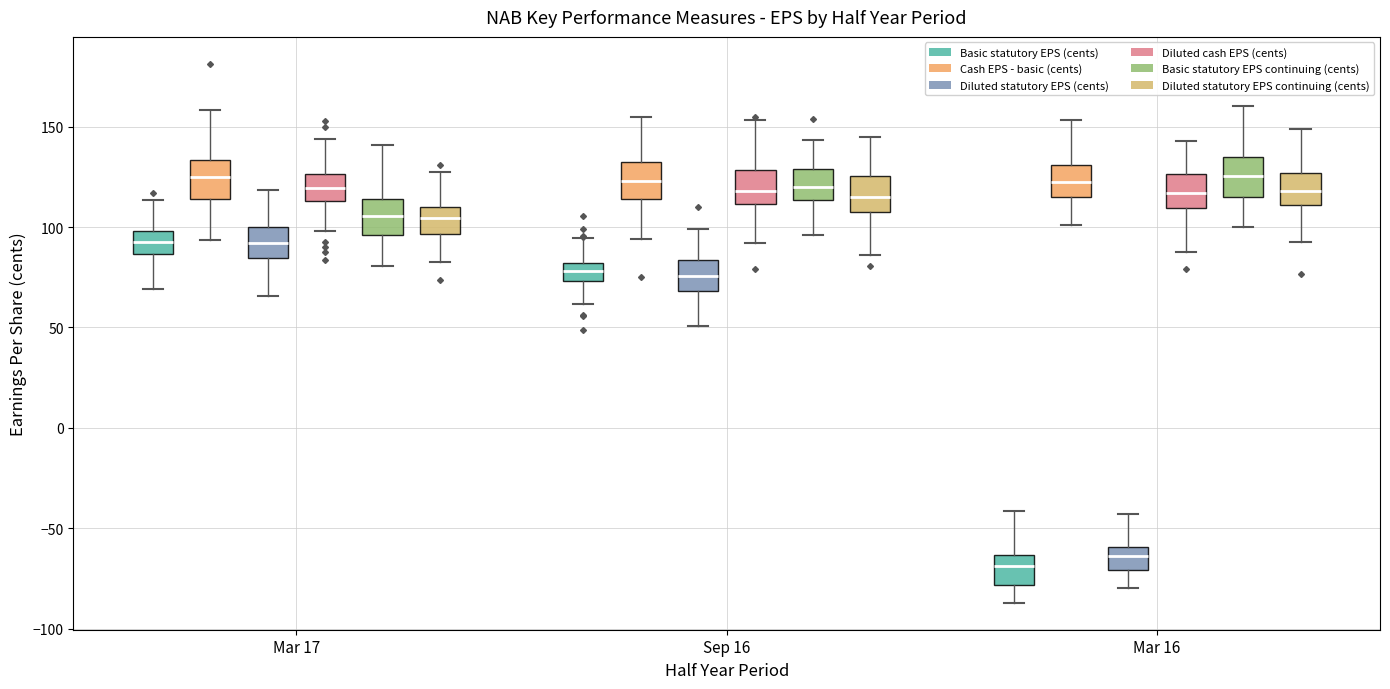

Reading left to right, transcribe this box plot: for each box, give where its median line is, the range the box spans, and where its two whiskers end, as read against the y-axis. The values are not printed on the chart, so give them approximately, as read against the axis.

Mar 17 (Basic statutory EPS (cents)): median 90, box 85 to 100, whiskers 70 to 115
Mar 17 (Cash EPS - basic (cents)): median 125, box 115 to 135, whiskers 95 to 160
Mar 17 (Diluted statutory EPS (cents)): median 90, box 85 to 100, whiskers 65 to 120
Mar 17 (Diluted cash EPS (cents)): median 120, box 115 to 125, whiskers 100 to 145
Mar 17 (Basic statutory EPS continuing (cents)): median 105, box 95 to 115, whiskers 80 to 140
Mar 17 (Diluted statutory EPS continuing (cents)): median 105, box 95 to 110, whiskers 80 to 125
Sep 16 (Basic statutory EPS (cents)): median 80 (inside the box), box 75 to 80, whiskers 60 to 95
Sep 16 (Cash EPS - basic (cents)): median 125, box 115 to 130, whiskers 95 to 155
Sep 16 (Diluted statutory EPS (cents)): median 75, box 70 to 85, whiskers 50 to 100
Sep 16 (Diluted cash EPS (cents)): median 120, box 110 to 130, whiskers 90 to 155
Sep 16 (Basic statutory EPS continuing (cents)): median 120, box 115 to 130, whiskers 95 to 145
Sep 16 (Diluted statutory EPS continuing (cents)): median 115, box 110 to 125, whiskers 85 to 145
Mar 16 (Basic statutory EPS (cents)): median -70, box -80 to -65, whiskers -85 to -40
Mar 16 (Cash EPS - basic (cents)): median 120, box 115 to 130, whiskers 100 to 155
Mar 16 (Diluted statutory EPS (cents)): median -65, box -70 to -60, whiskers -80 to -45
Mar 16 (Diluted cash EPS (cents)): median 115, box 110 to 125, whiskers 90 to 145
Mar 16 (Basic statutory EPS continuing (cents)): median 125, box 115 to 135, whiskers 100 to 160
Mar 16 (Diluted statutory EPS continuing (cents)): median 120, box 110 to 125, whiskers 95 to 150